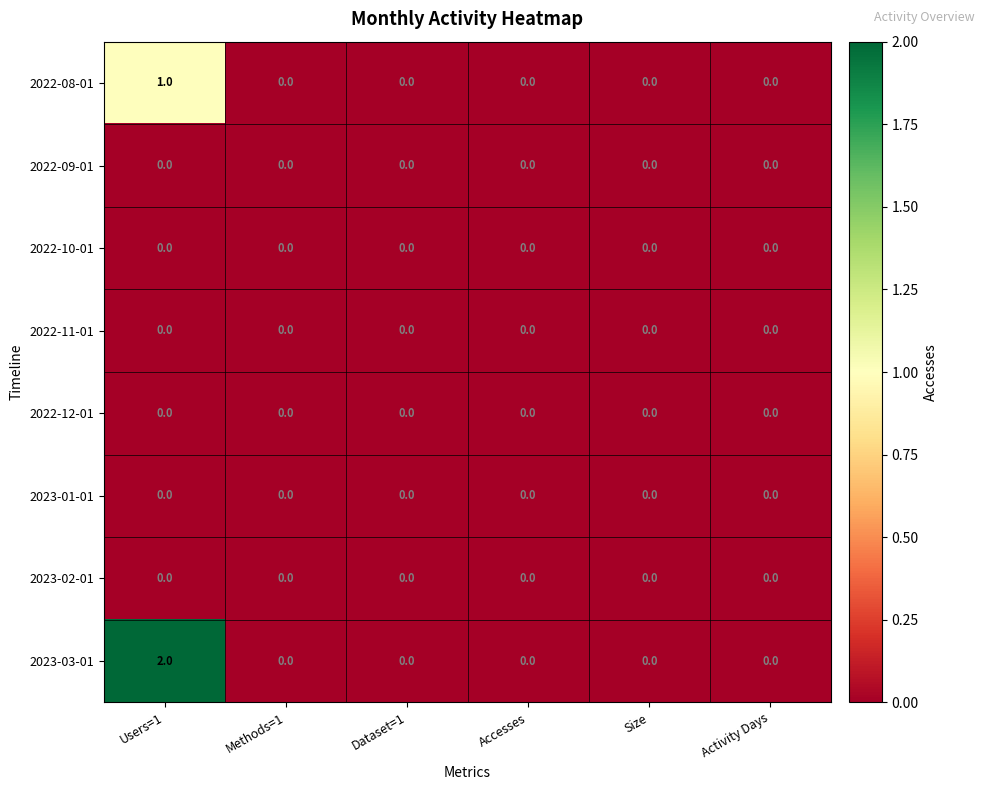

The 2023-02-01 series shows 0 at Accesses. True or false?

True